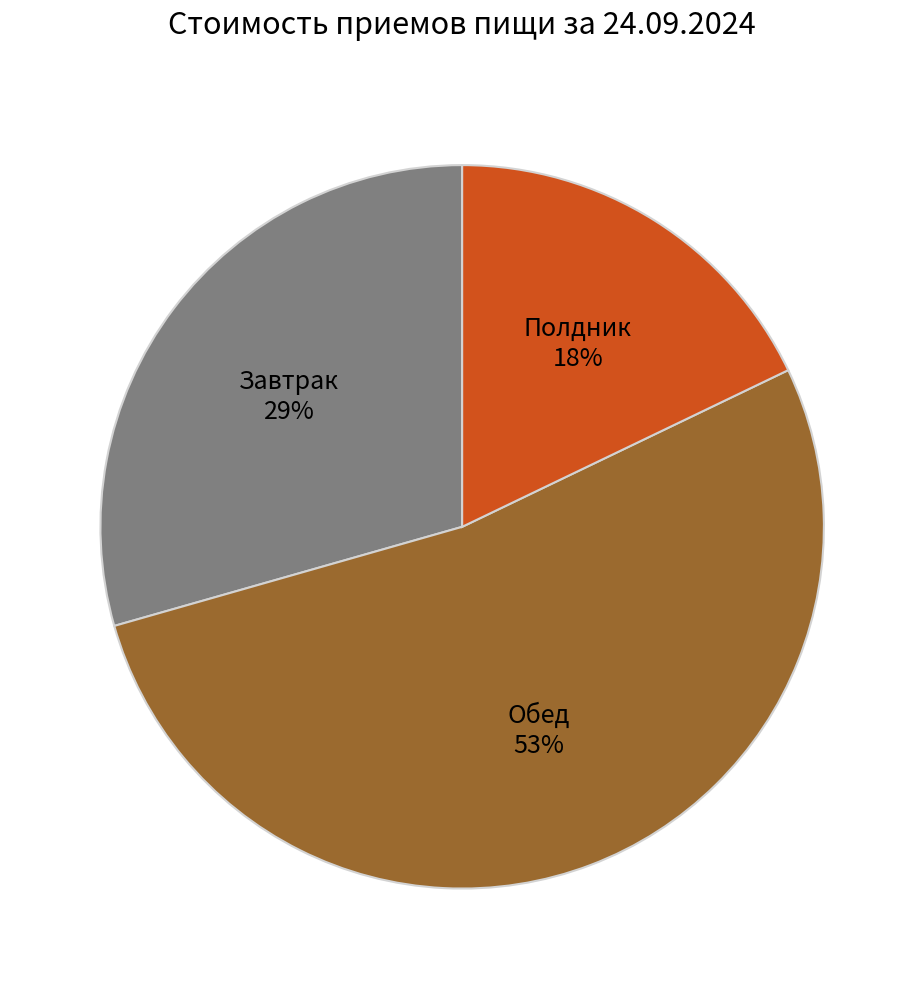

Count the number of slices in the pie.

3